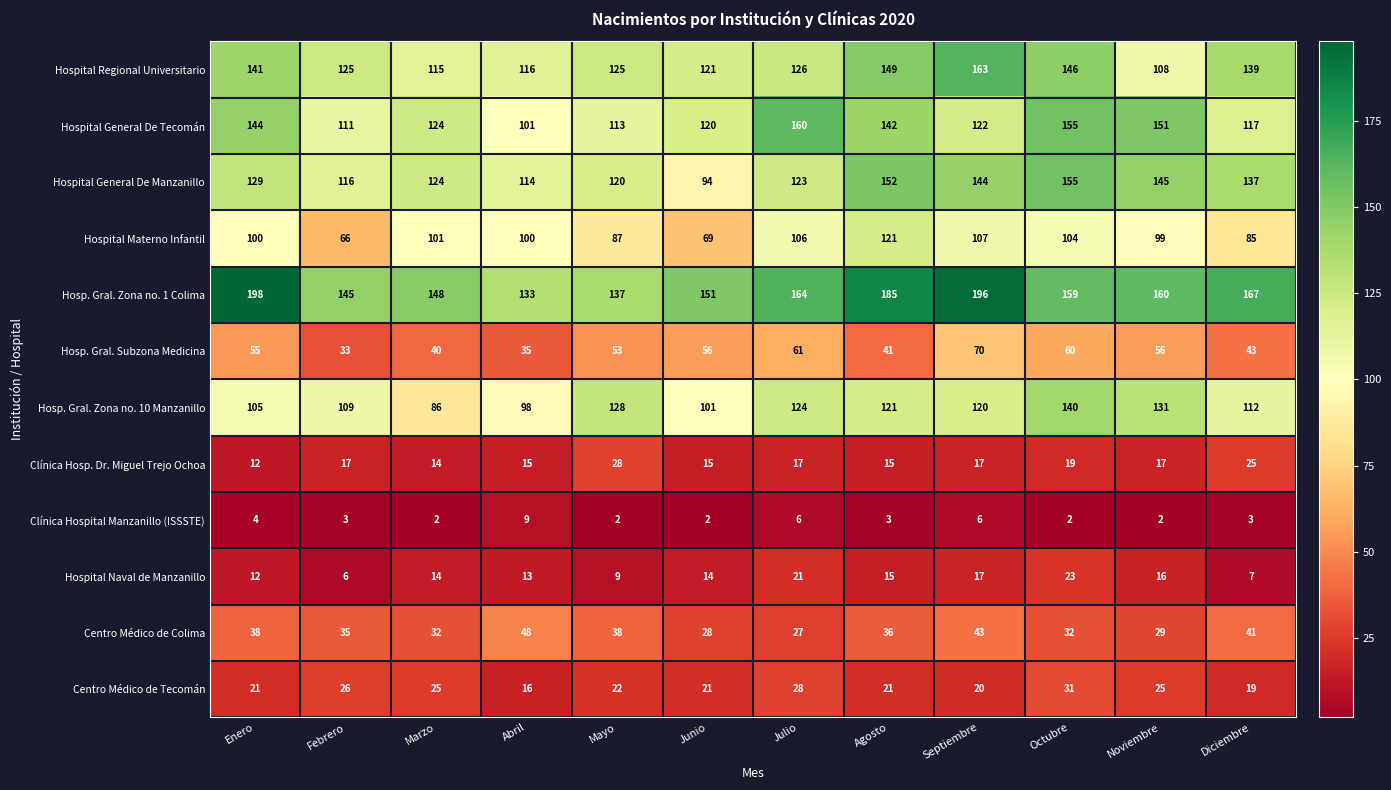

How many categories are shown in the chart?

12